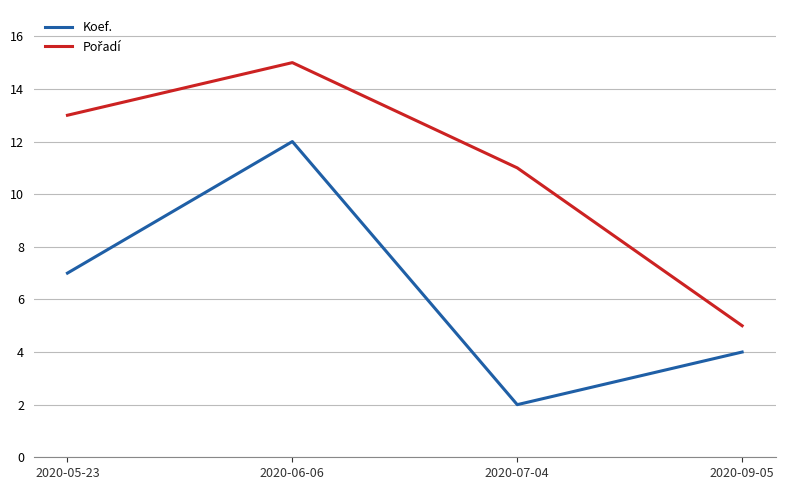

Is it true that Koef. equals 3 at 2020-07-04?

False